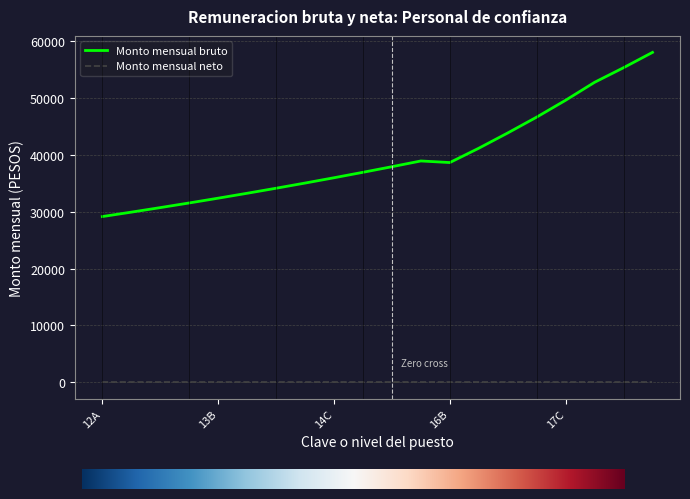

What is the greatest value displayed?

58016.8